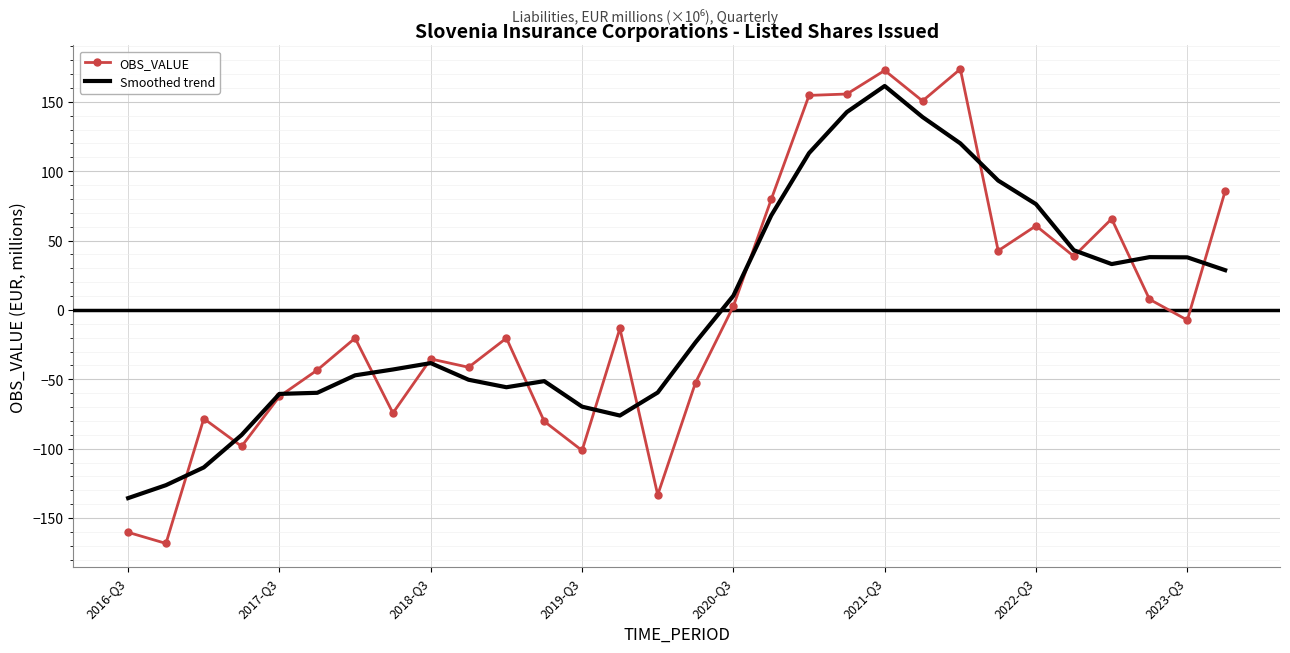

How many categories are shown in the chart?

30